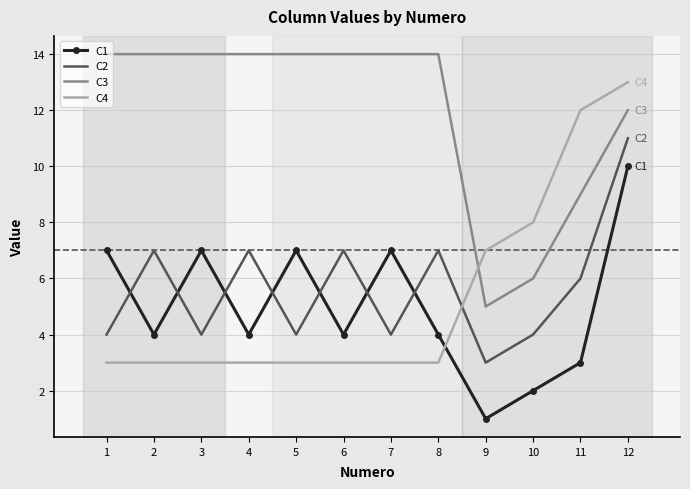

What is the spread (max minus min) of values at 2?

11